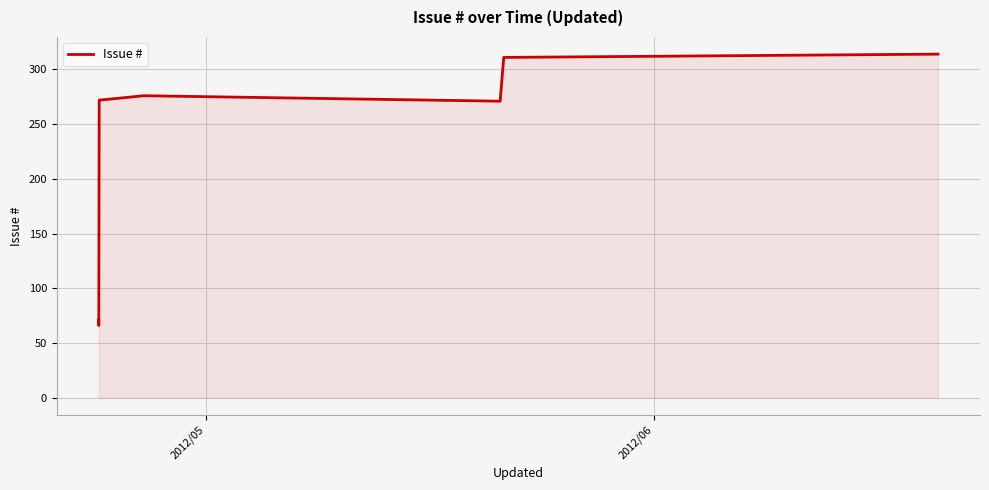

What is the difference between the second highest and second lowest values?

243